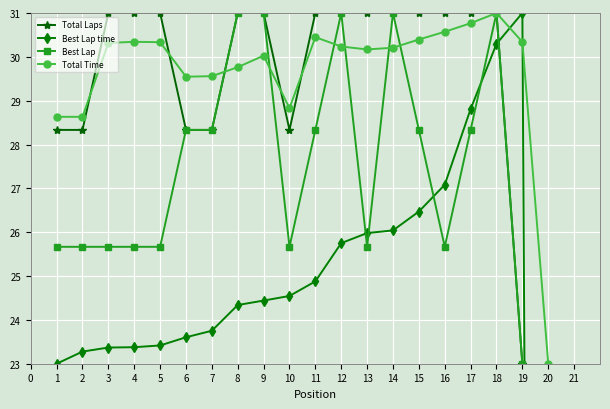

Which series ends up on top after the final intersection of Best Lap time and Total Time?

Total Time